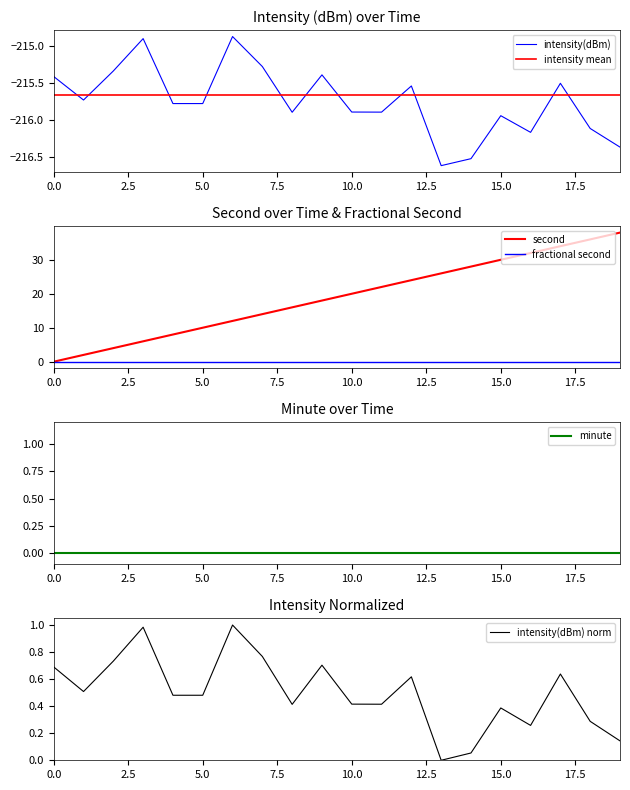

Which category has the highest value across all series?

19